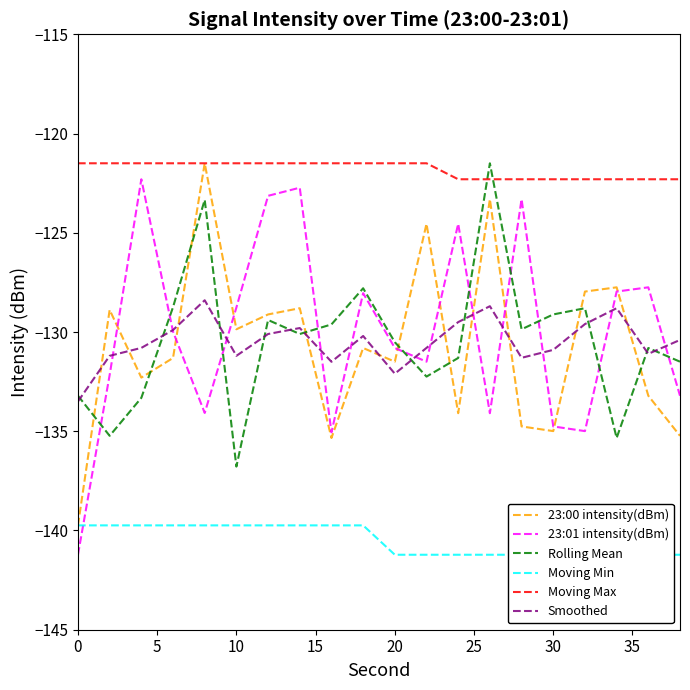

True or false: 23:01 intensity(dBm) and Moving Max intersect in this chart.

False